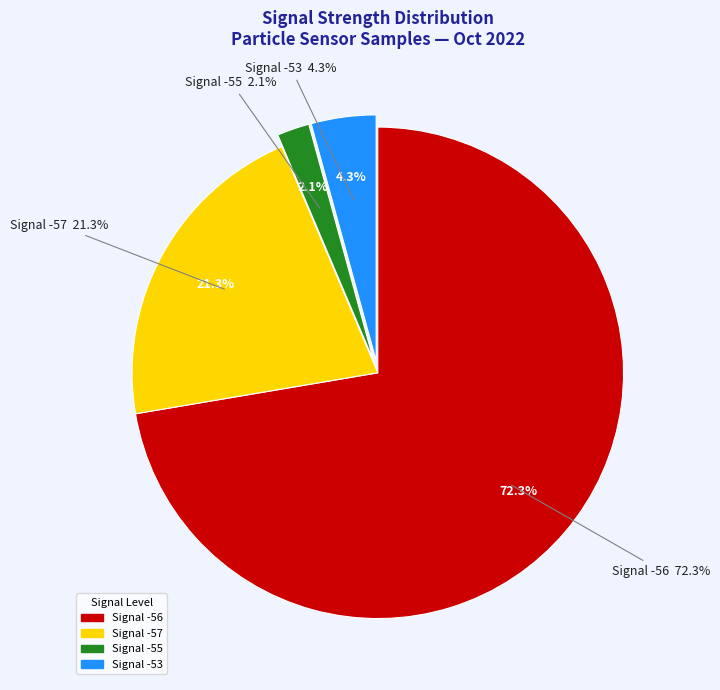

Is it true that 23 is 3% of the pie?

True